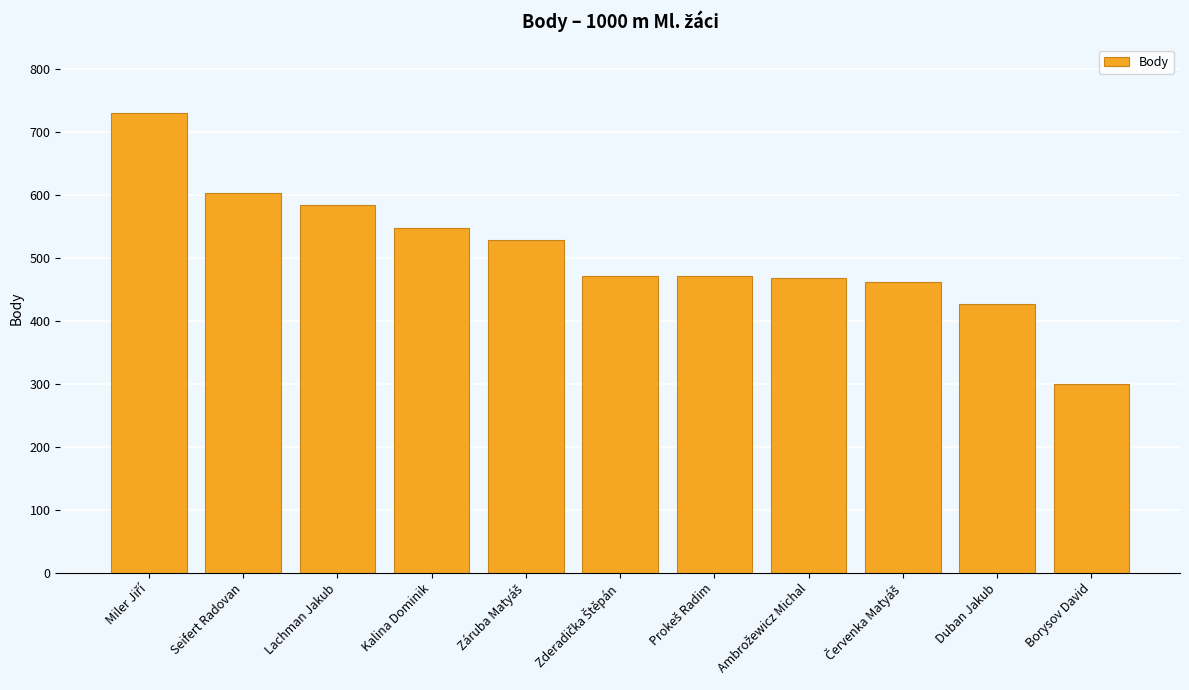

The value at Kalina Dominik is 547. True or false?

True